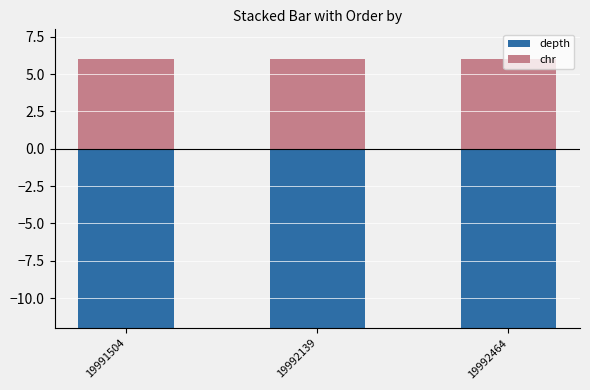

What is the difference between the highest and lowest values at 19992464?

26